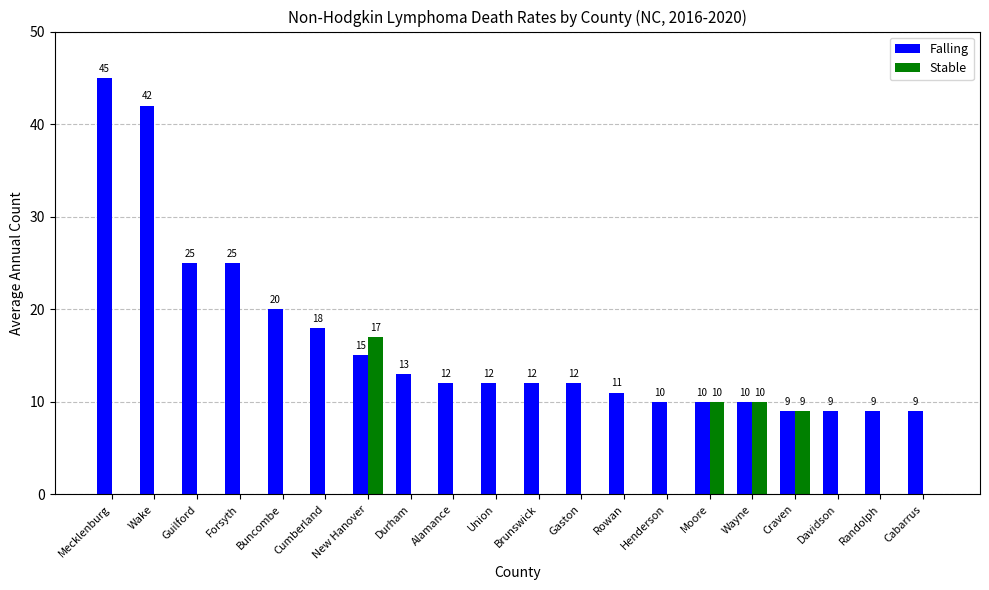

What is the highest value of the Falling series?

45